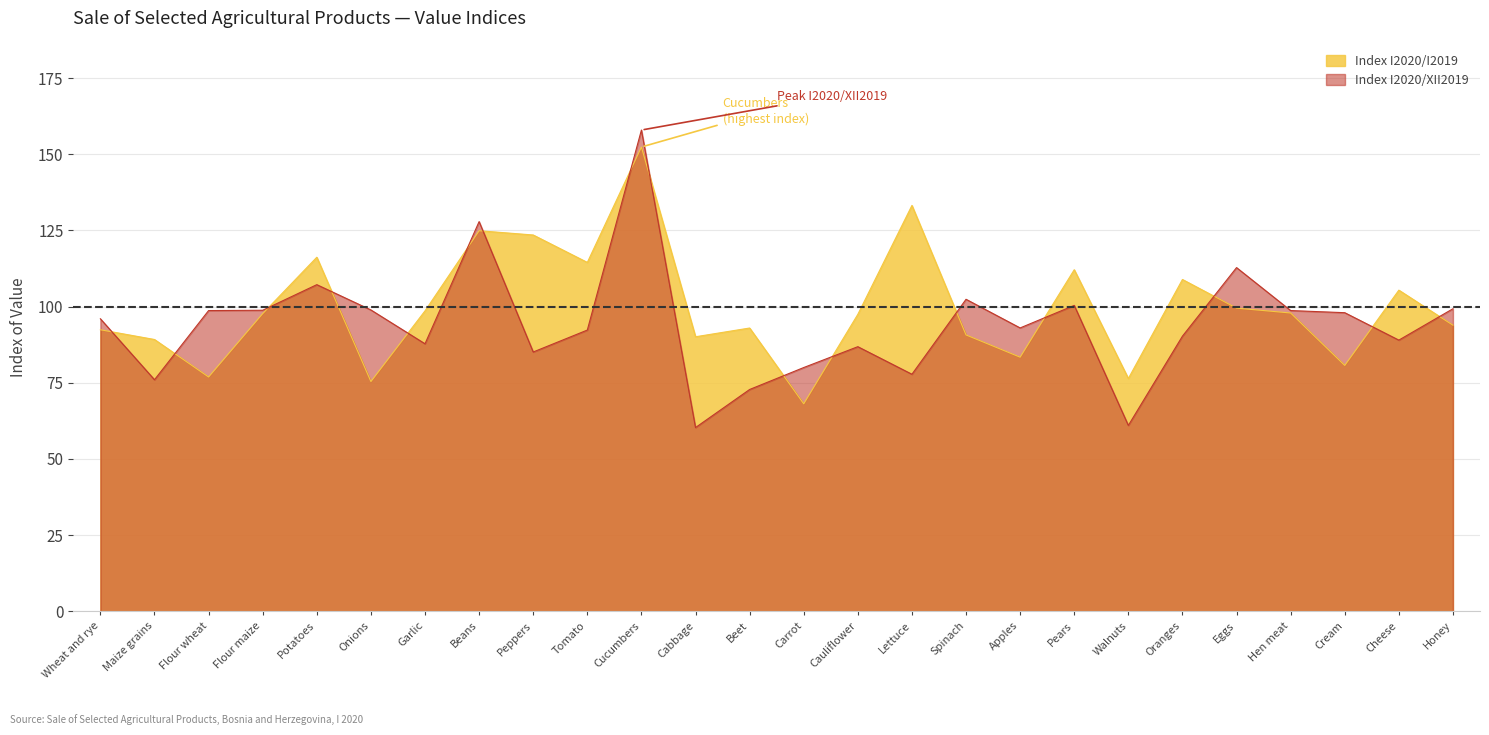

Rank the series by their maximum value, from lowest to highest.

Index I2020/I2019, Index I2020/XII2019